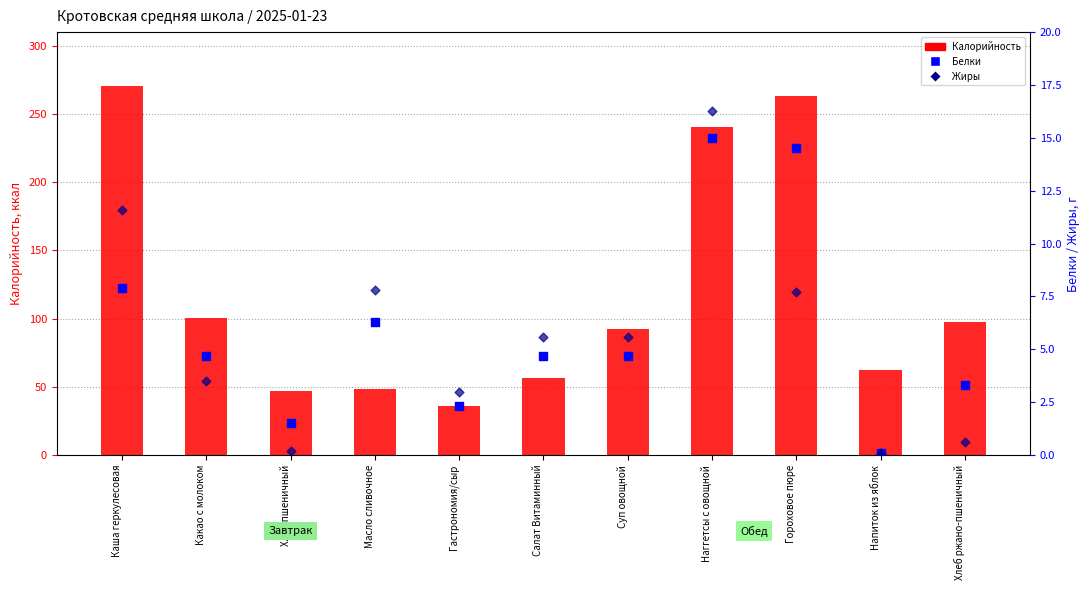

Which series has the largest total across all categories?

Калорийность